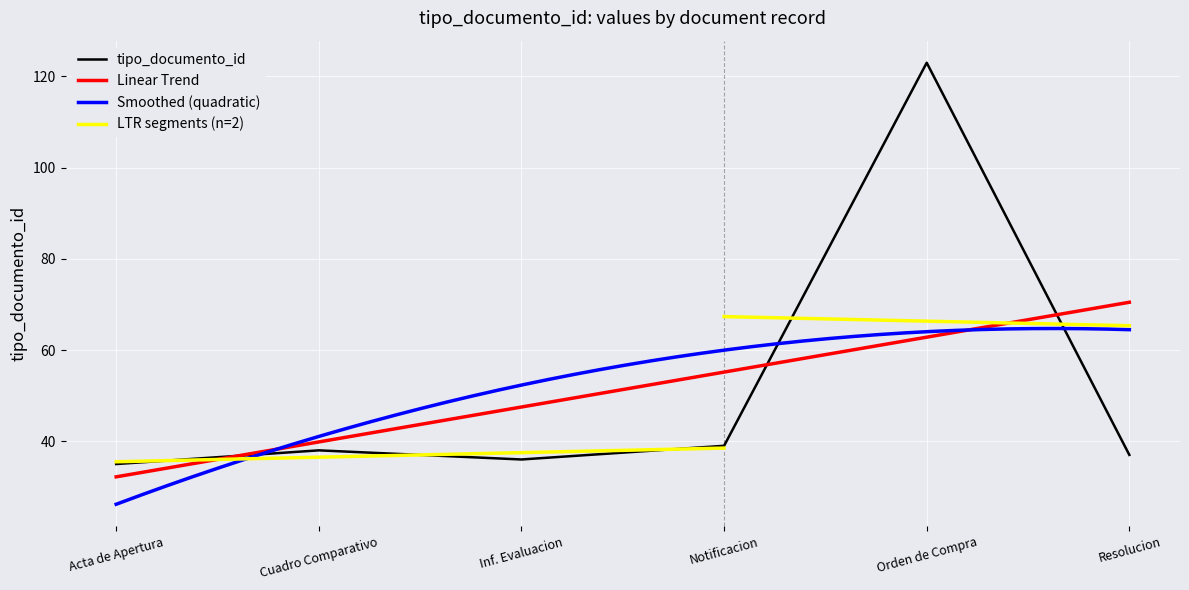

What value does the tipo_documento_id series have at Cuadro Comparativo?

38.0